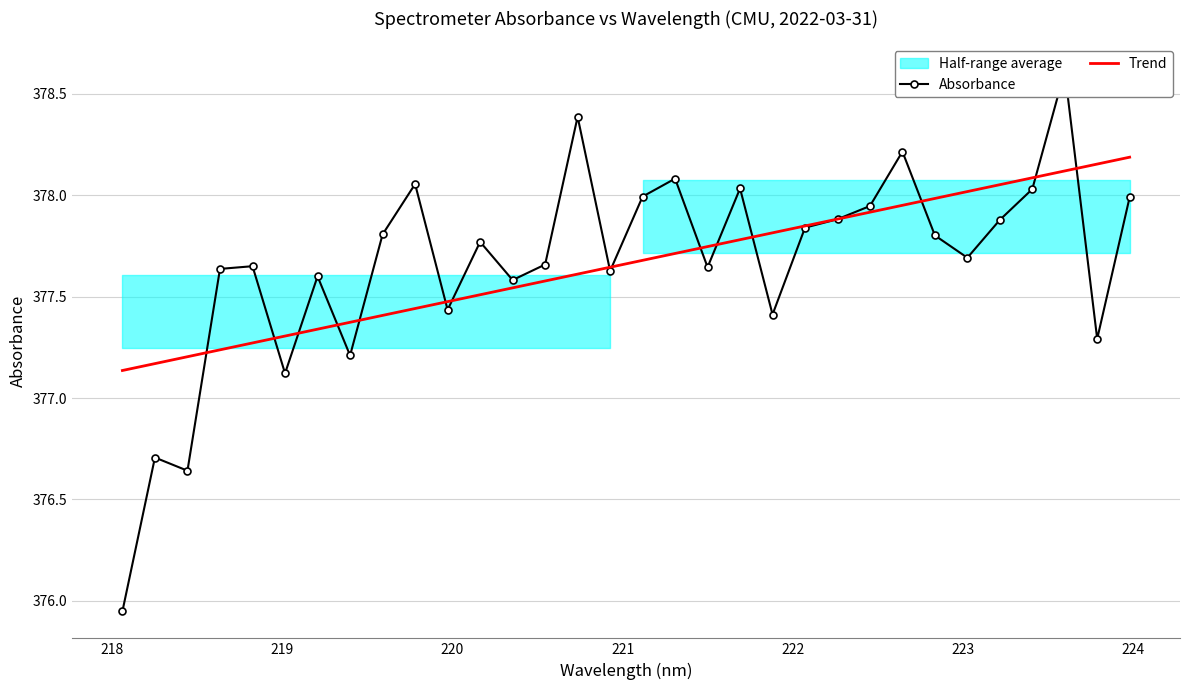

List the series in order of their peak value, highest first.

Absorbance, Trend